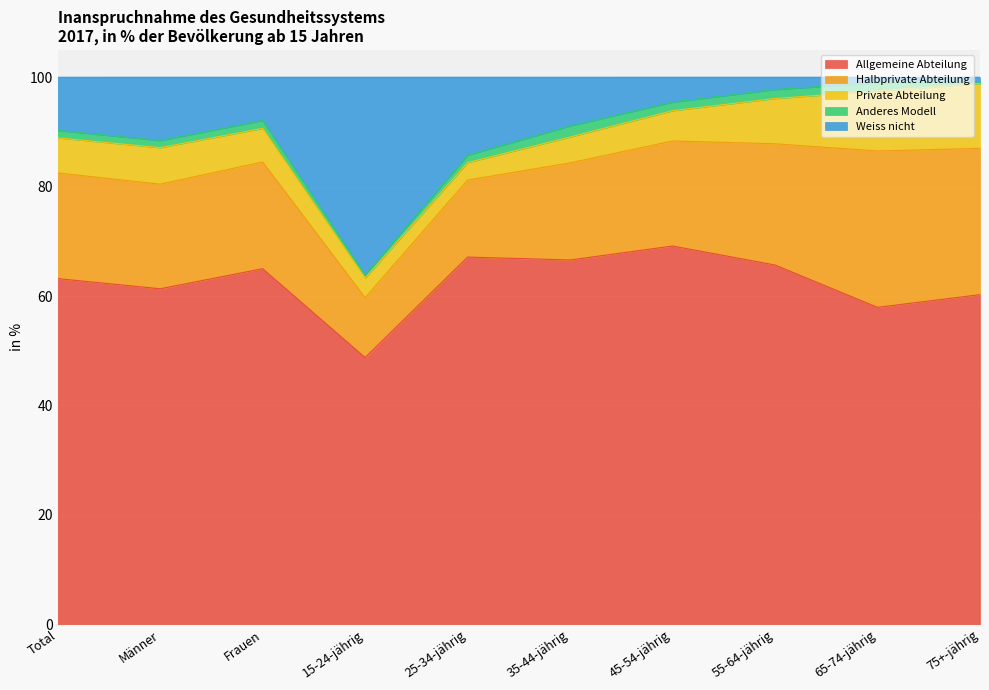

True or false: Anderes Modell and Private Abteilung cross at least once.

False